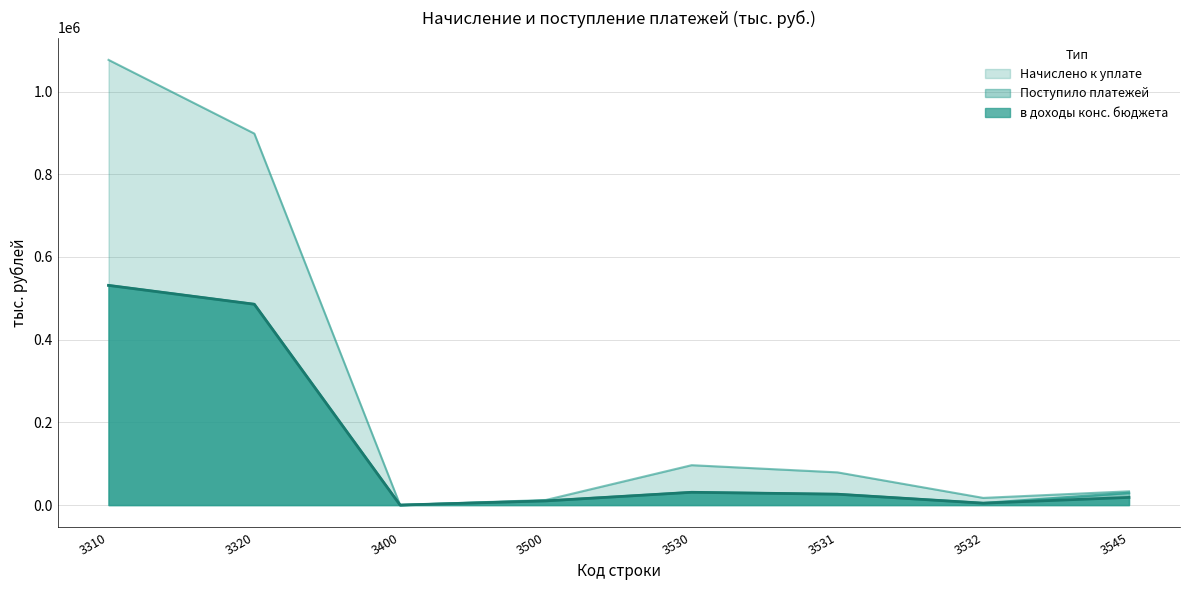

Reading left to right, transcribe all the data shown in this chart.

Начислено к уплате: 1076522	898369	0	12341	96450	79111	17339	33240
Поступило платежей: 531222	485652	0	10116	30891	26286	4605	29433
в доходы конс. бюджета: 531230	485652	0	10116	30891	26286	4605	18543